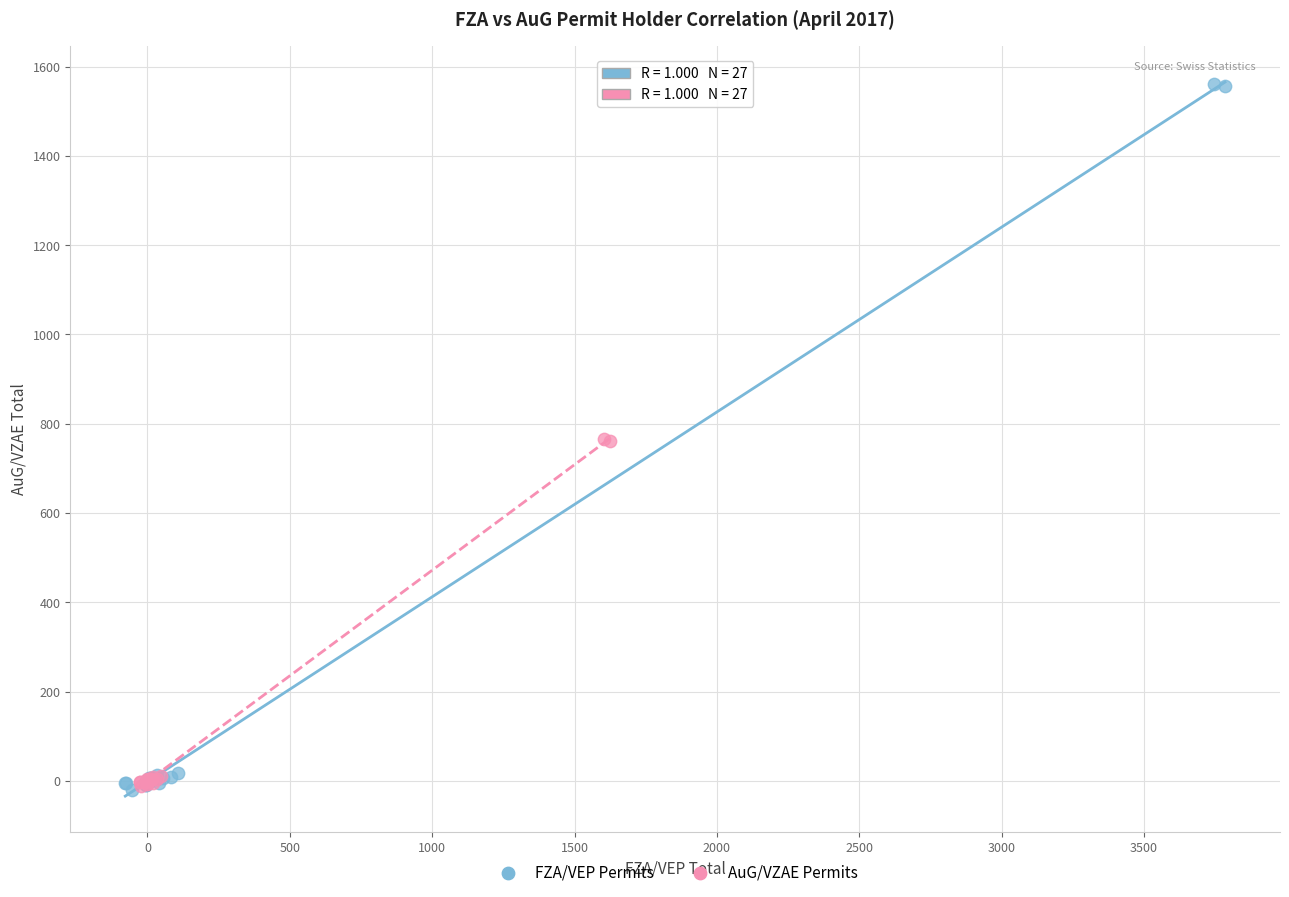

Which series has the widest spread of Y values?

FZA/VEP Permits